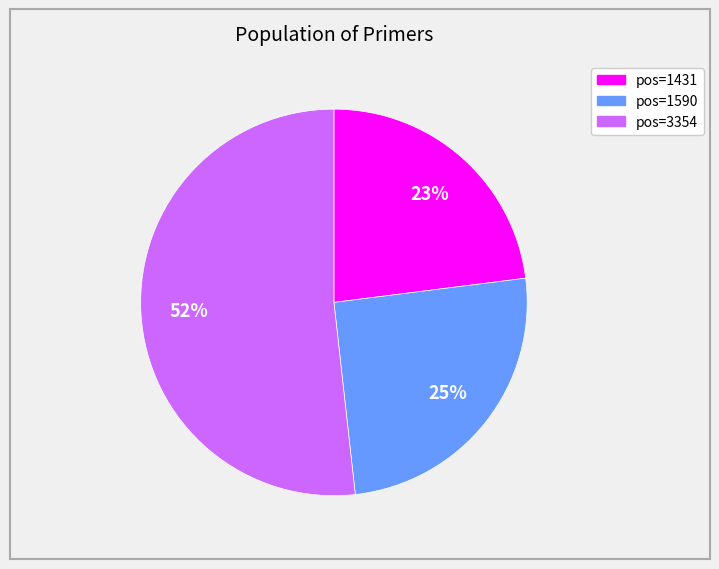

To the nearest percent, what is the difference between the largest and smallest slice percentages?

29%